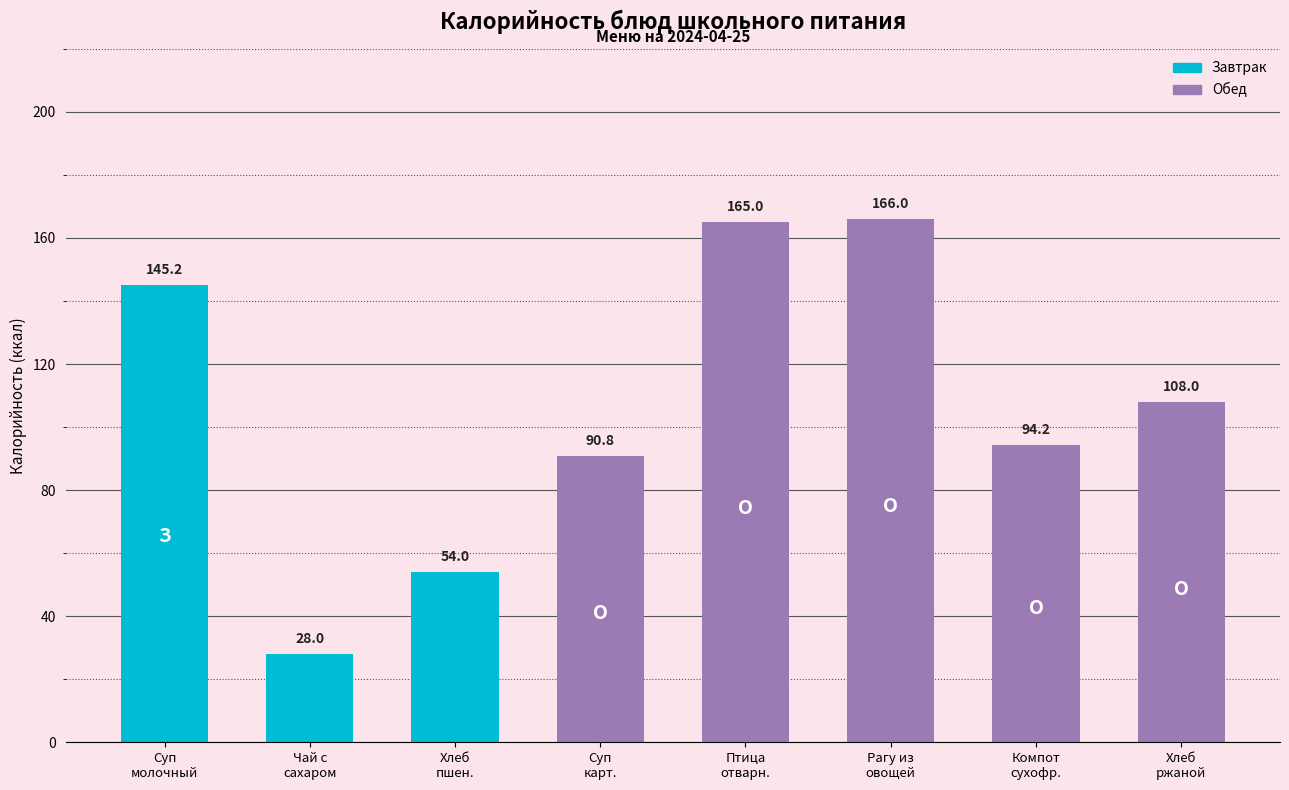

List the labels in order of value, smallest first.

Чай с сахаром, Хлеб пшеничный, Суп картофельный с рисовой крупой, Компот из сухофруктов, Хлеб ржаной, Суп молочный с макаронными изделиями, Птица отварная, Рагу из овощей